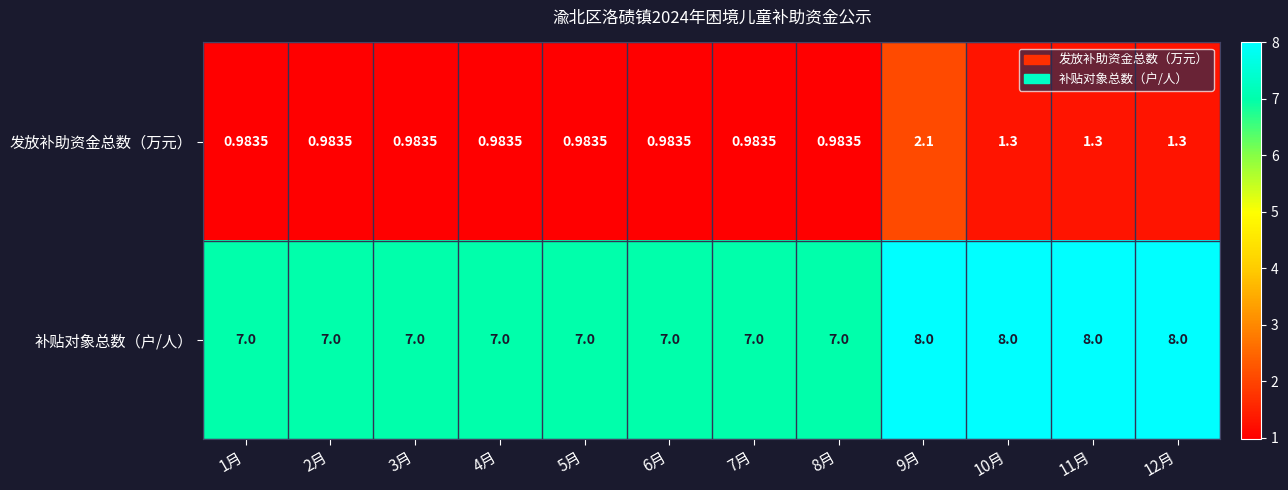

List the series in order of their peak value, highest first.

补贴对象总数（户/人）, 发放补助资金总数（万元）